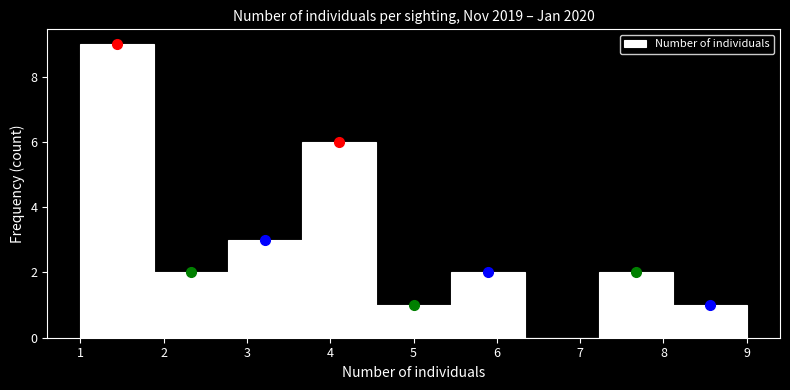

Reading left to right, list every bar in this chart as the range it spans on the x-axis followed by its height. Neither the bar edges nor the heights are printed on the chart, so give them approximately, as read against the axes.

1.0 to 1.9: 9
1.9 to 2.8: 2
2.8 to 3.7: 3
3.7 to 4.6: 6
4.6 to 5.4: 1
5.4 to 6.3: 2
6.3 to 7.2: 0
7.2 to 8.1: 2
8.1 to 9.0: 1